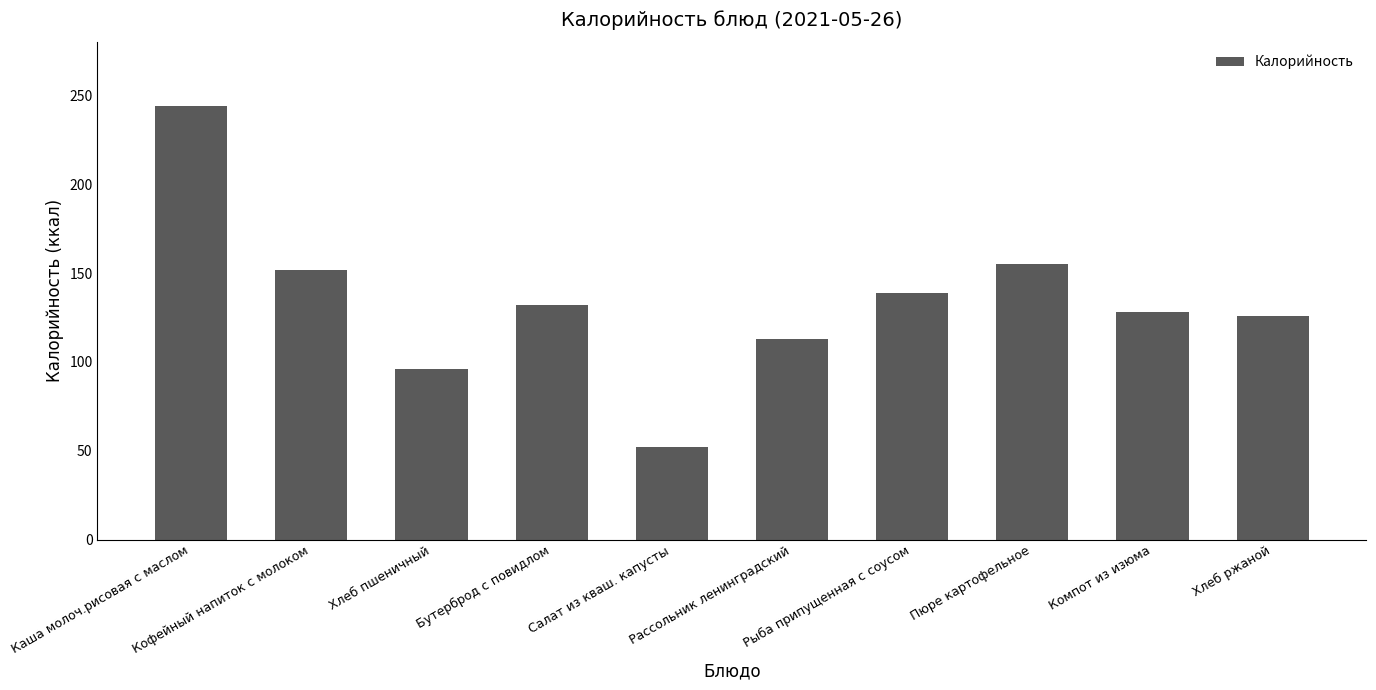

What is the greatest value displayed?

244